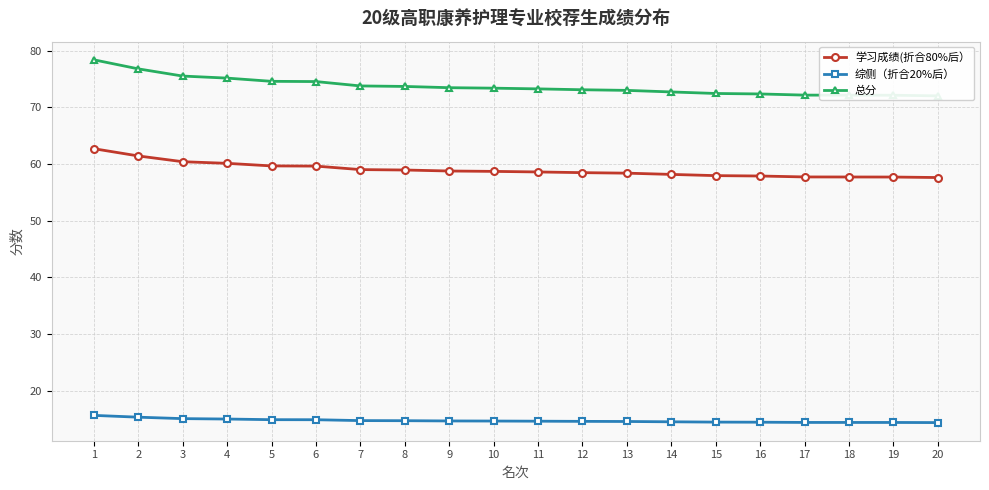

True or false: 综侧（折合20%后） and 学习成绩(折合80%后） intersect in this chart.

False